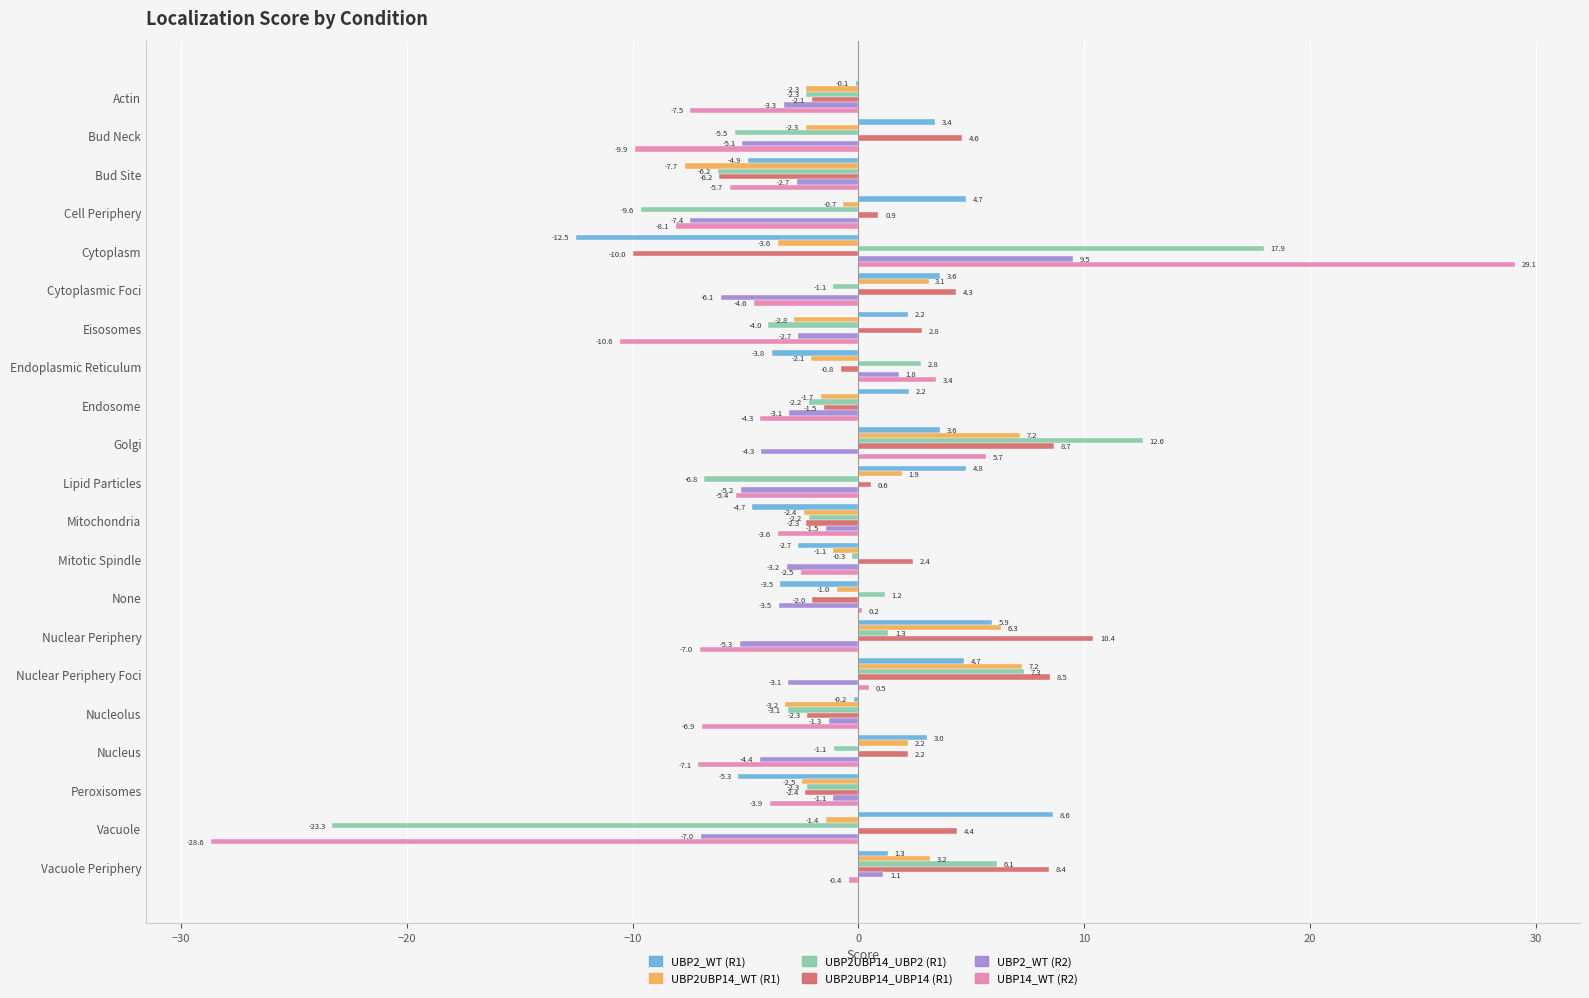

How many series are shown in this chart?

6